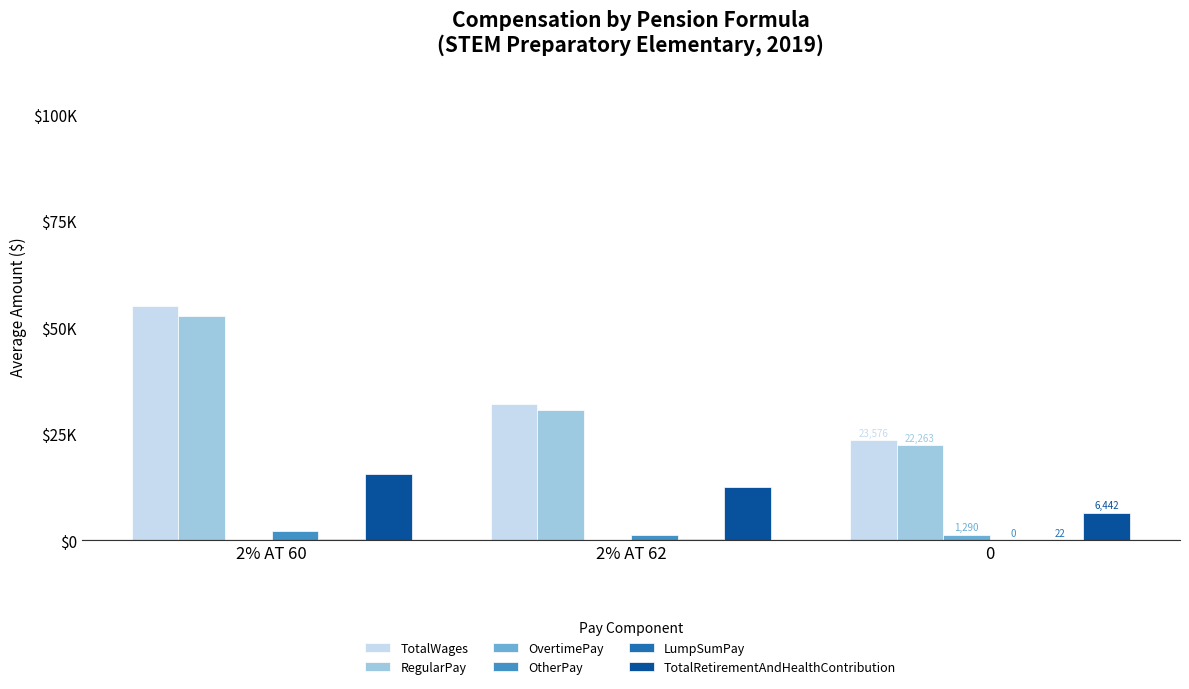

Reading right to left, what are all the values shown in this chart?

TotalWages: 0=23575.8	2% AT 62=31851.4	2% AT 60=55075.1
RegularPay: 0=22263.3	2% AT 62=30588.7	2% AT 60=52673.6
OvertimePay: 0=1290.1	2% AT 62=0.0	2% AT 60=0.0
OtherPay: 0=0.0	2% AT 62=1139.8	2% AT 60=2133.4
LumpSumPay: 0=22.5	2% AT 62=122.8	2% AT 60=268.2
TotalRetirementAndHealthContribution: 0=6442.1	2% AT 62=12430.0	2% AT 60=15445.2